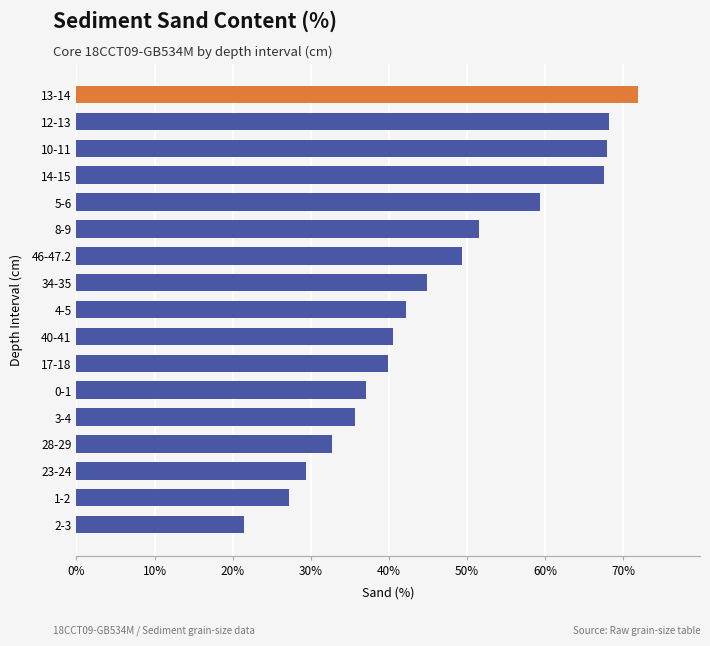

Which has a higher value, 34-35 or 28-29?

34-35